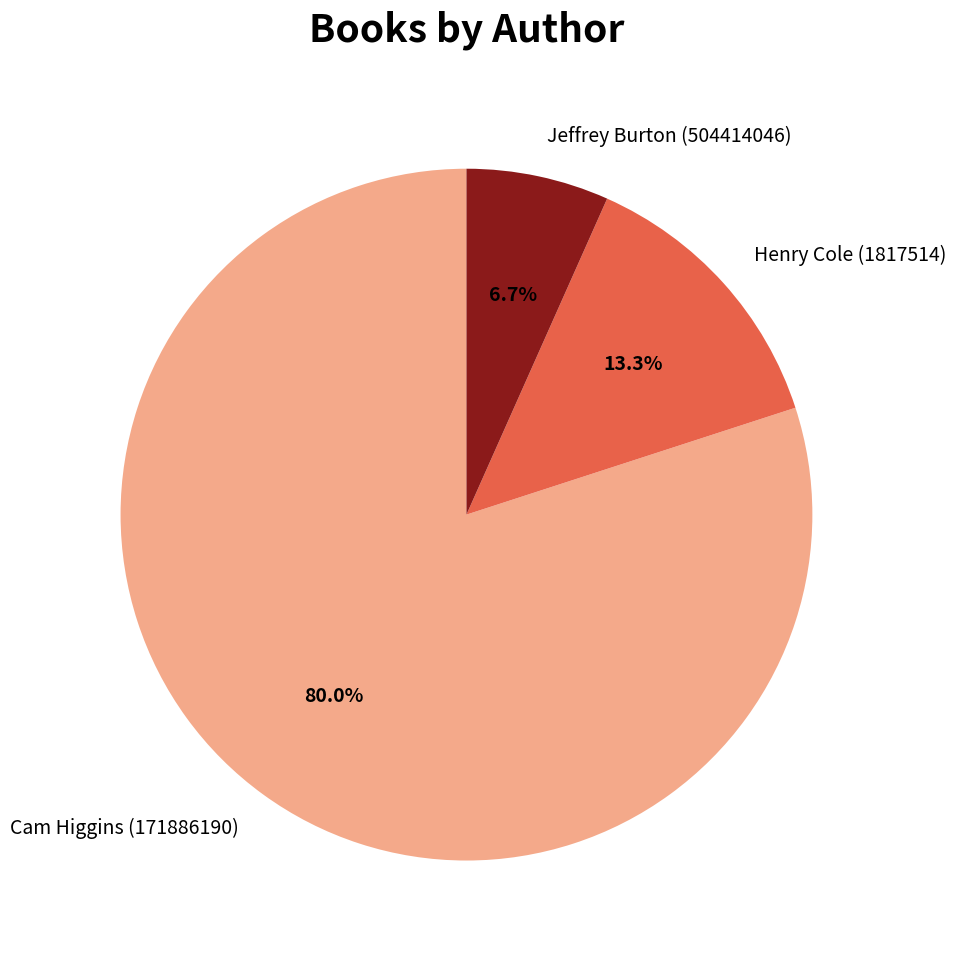

How many segments does this pie chart have?

3